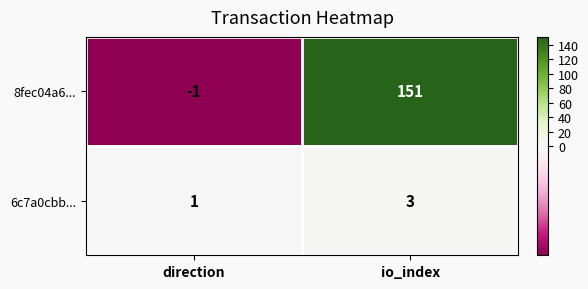

List the series in order of their peak value, lowest first.

6c7a0cbb..., 8fec04a6...